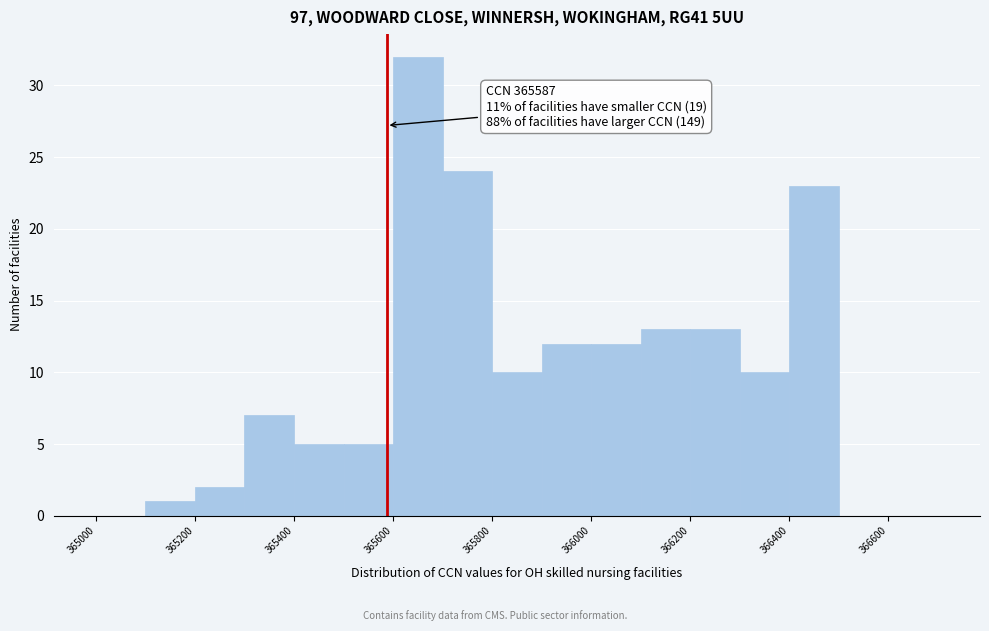

Over which range of the x-axis is the bar tallest?

365600 to 365700